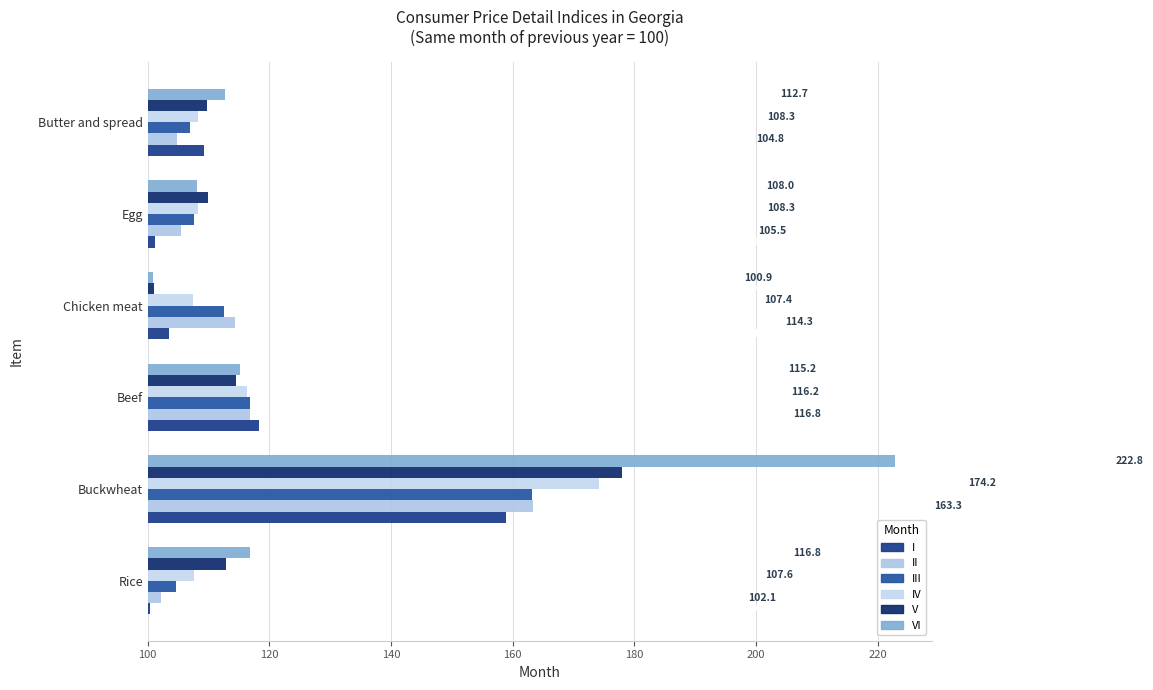

Are the bars horizontal?

Yes